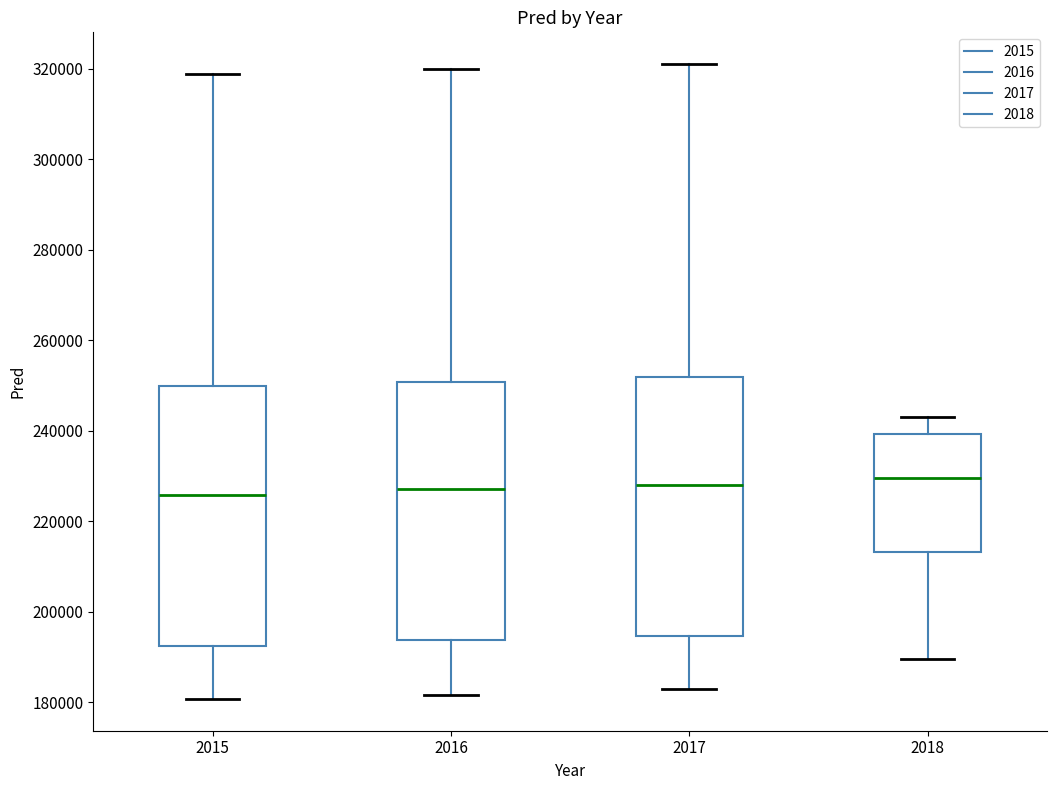

Reading left to right, transcribe this box plot: for each box, give where its median line is, the range the box spans, and where its two whiskers end, as read against the y-axis. The values are not printed on the chart, so give them approximately, as read against the axis.

2015: median 226000, box 192000 to 250000, whiskers 180000 to 318000
2016: median 228000, box 194000 to 250000, whiskers 182000 to 320000
2017: median 228000, box 194000 to 252000, whiskers 182000 to 320000
2018: median 230000, box 214000 to 240000, whiskers 190000 to 244000